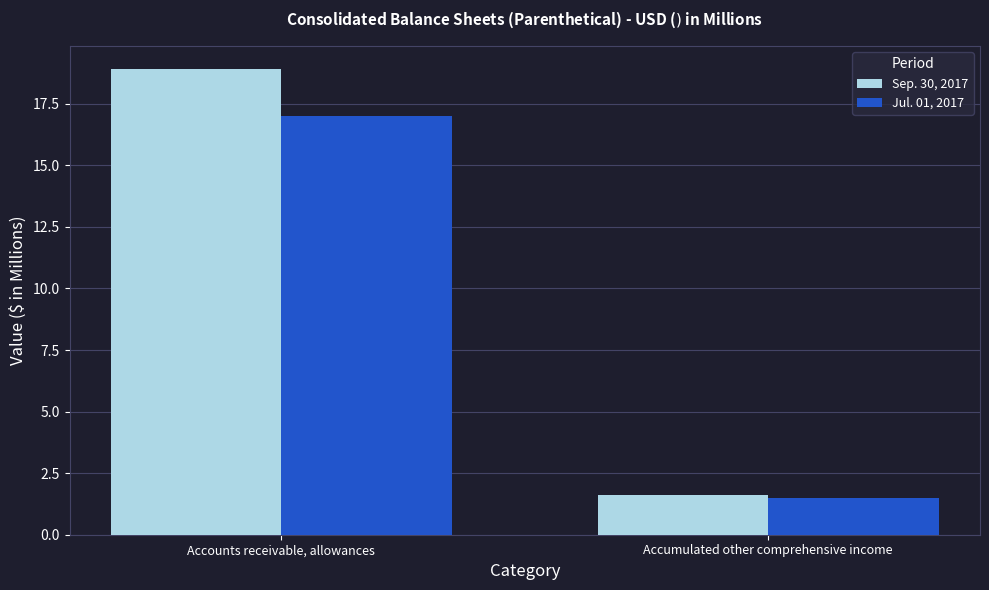

Reading left to right, transcribe all the data shown in this chart.

Sep. 30, 2017: Accounts receivable, allowances=18.9	Accumulated other comprehensive income=1.6
Jul. 01, 2017: Accounts receivable, allowances=17.0	Accumulated other comprehensive income=1.5